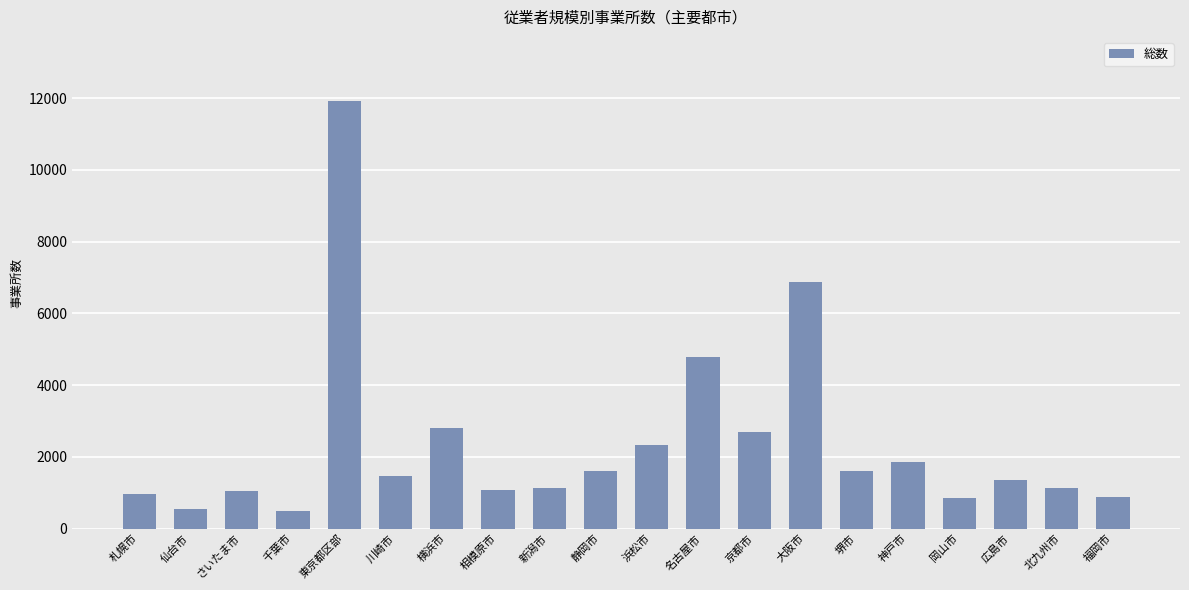

What is the value of the 19th bar from the left?

1133